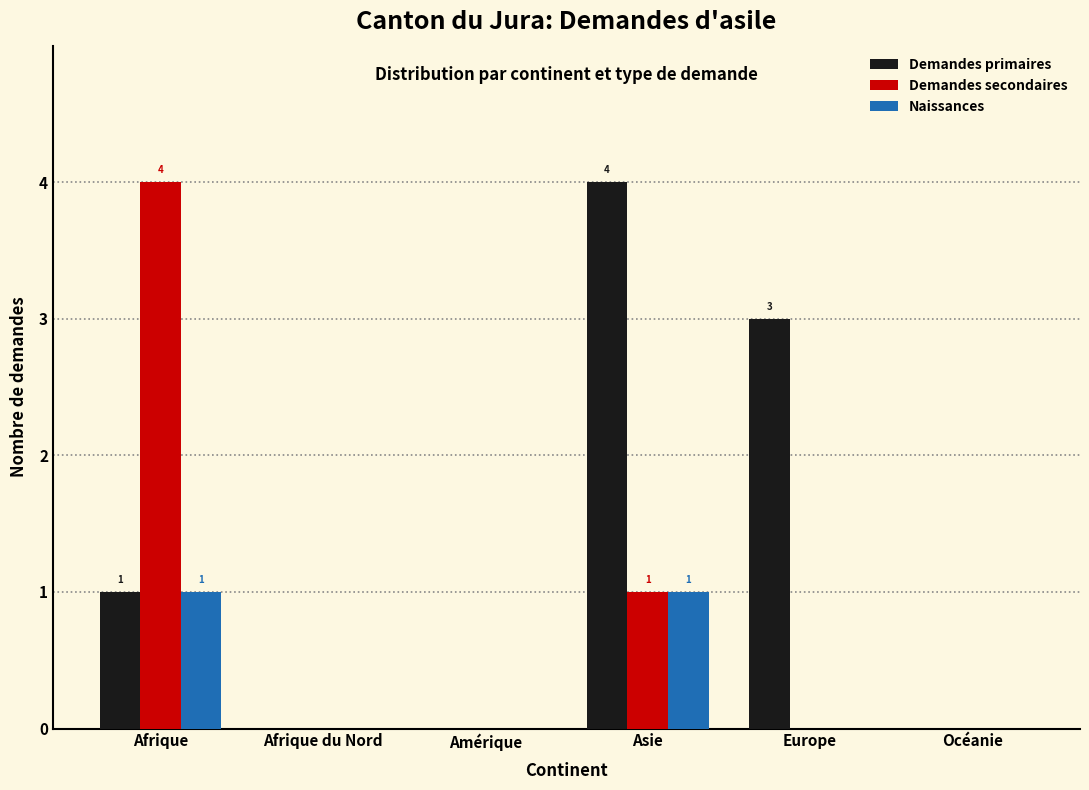

Reading right to left, what are all the values shown in this chart?

Demandes primaires: Océanie=0	Europe=3	Asie=4	Amérique=0	Afrique du Nord=0	Afrique=1
Demandes secondaires: Océanie=0	Europe=0	Asie=1	Amérique=0	Afrique du Nord=0	Afrique=4
Naissances: Océanie=0	Europe=0	Asie=1	Amérique=0	Afrique du Nord=0	Afrique=1